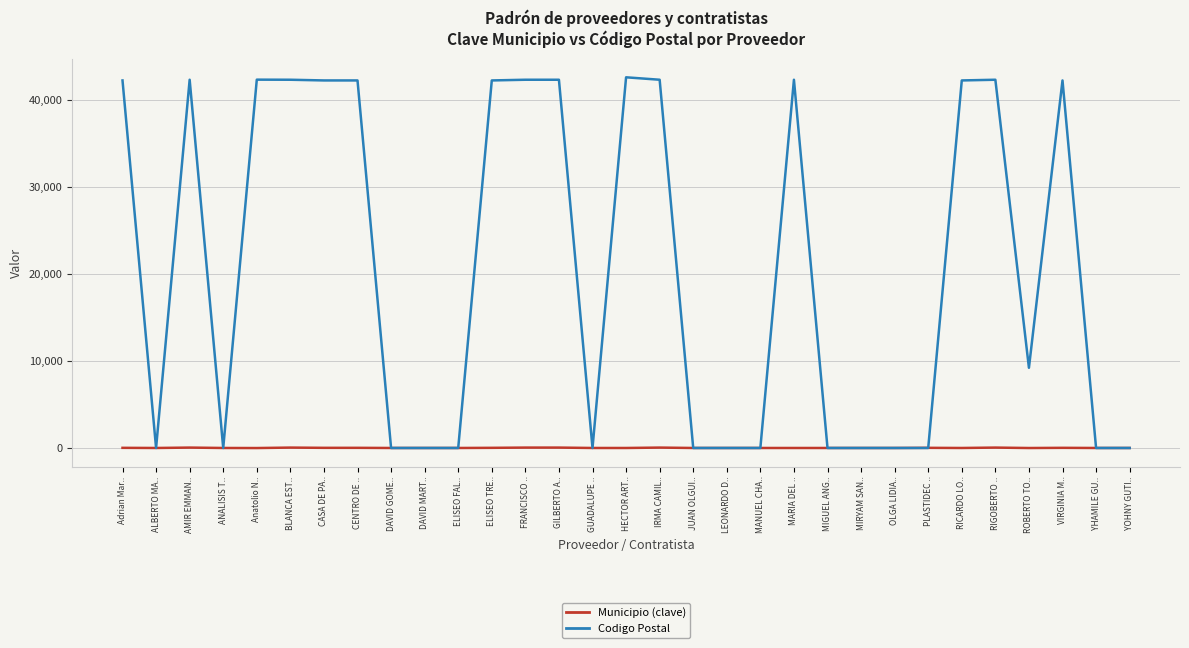

What is the maximum value shown in the chart?

42660